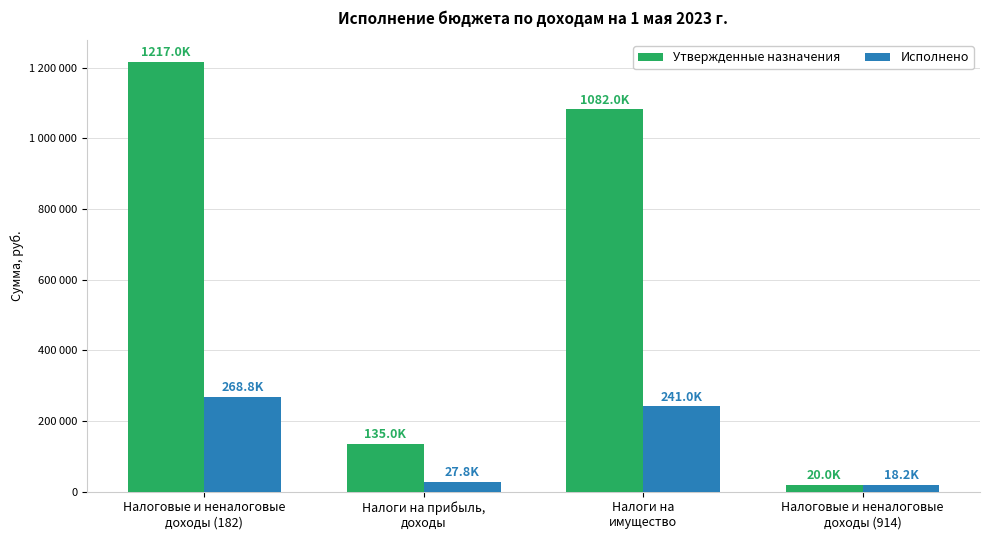

Which category has the highest value in the Исполнено series?

Налоговые и неналоговые
доходы (182)